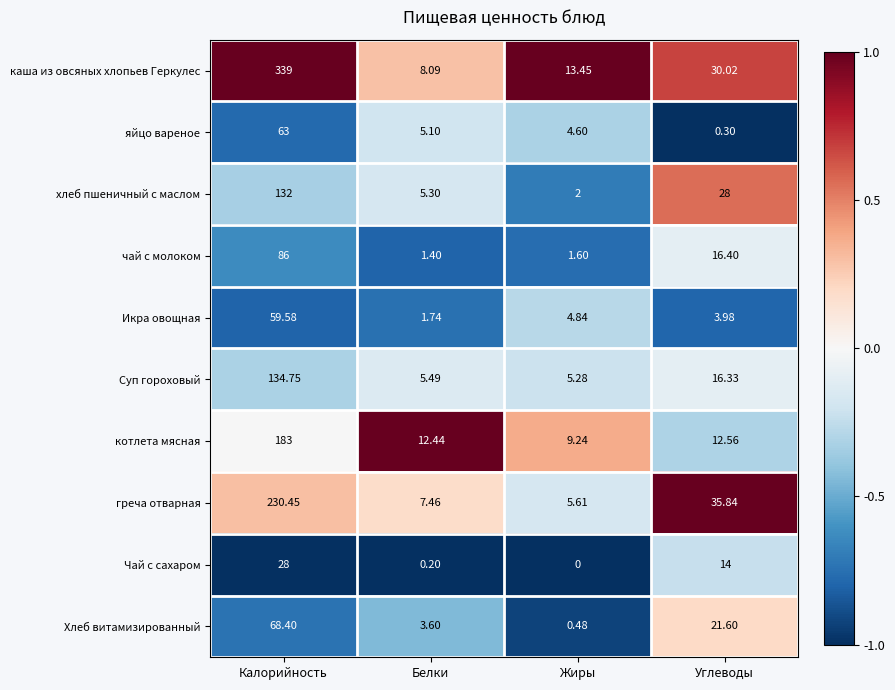

Which series has the largest total across all categories?

каша из овсяных хлопьев Геркулес